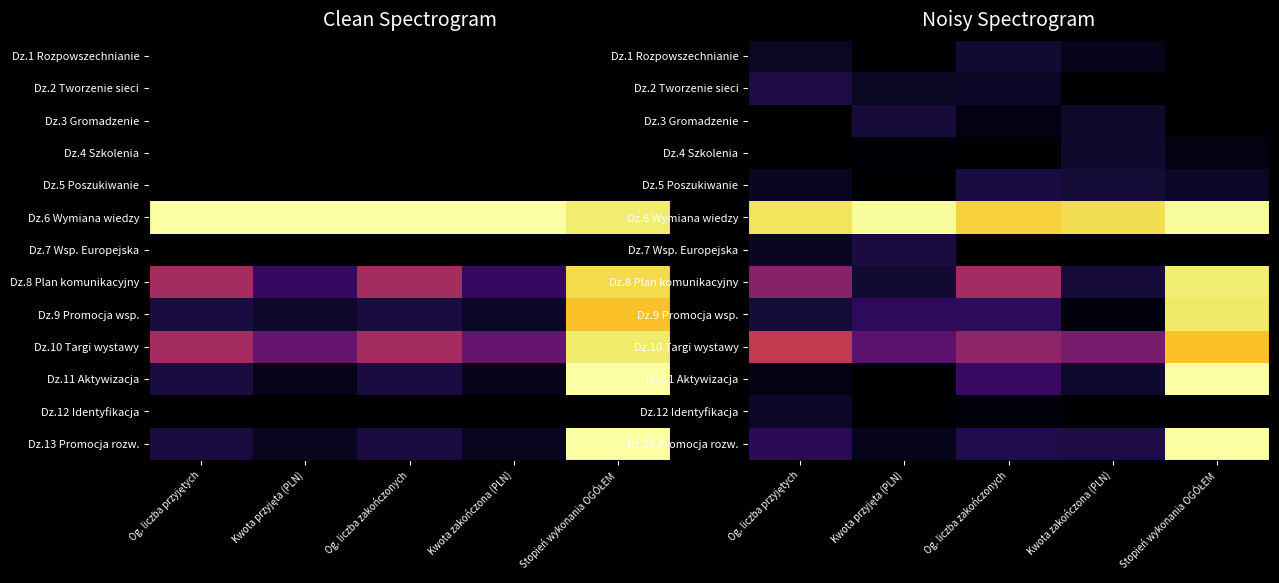

What is the difference between the maximum and minimum values in the Dz.13 Promocja rozw. series?

1.0